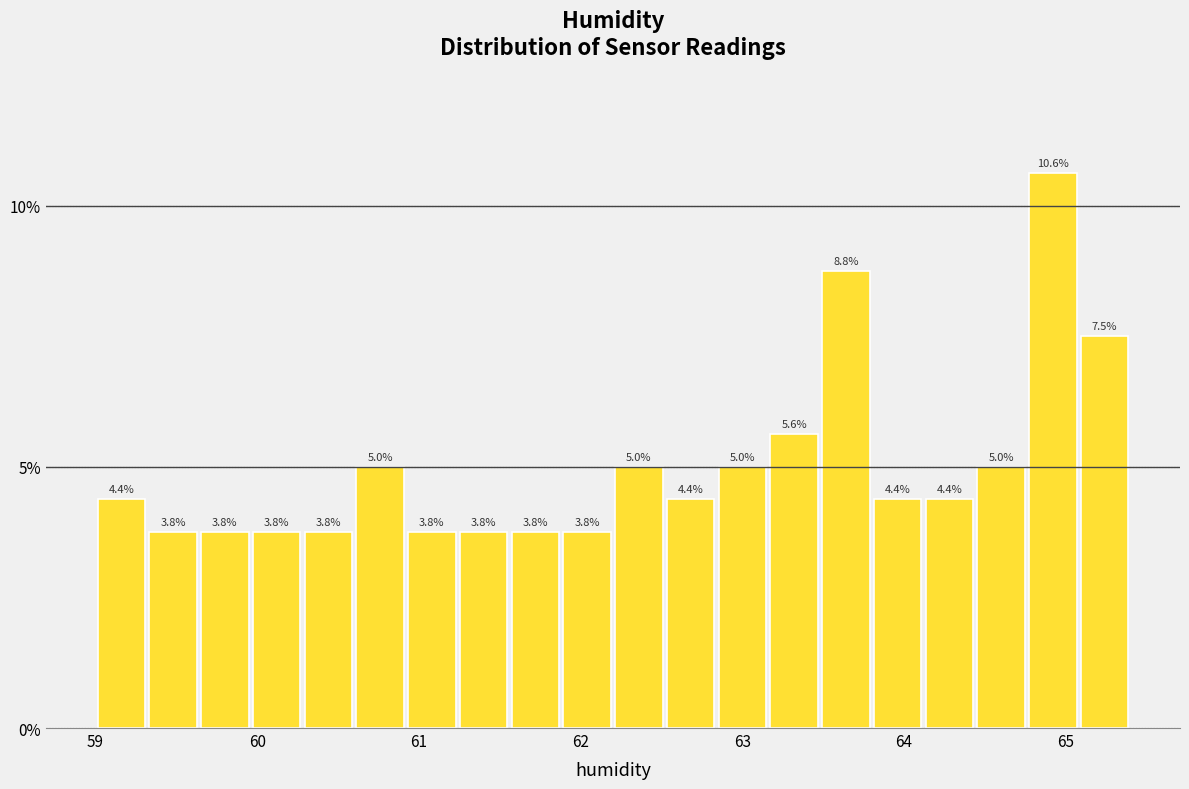

Around what value on the x-axis is the tallest bar? Give the approximate position of its centre, as read against the axis.

64.9